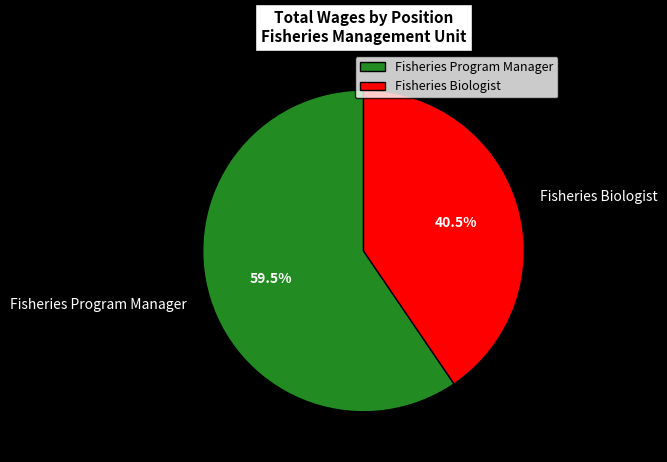

Does any single category account for the majority?

Yes